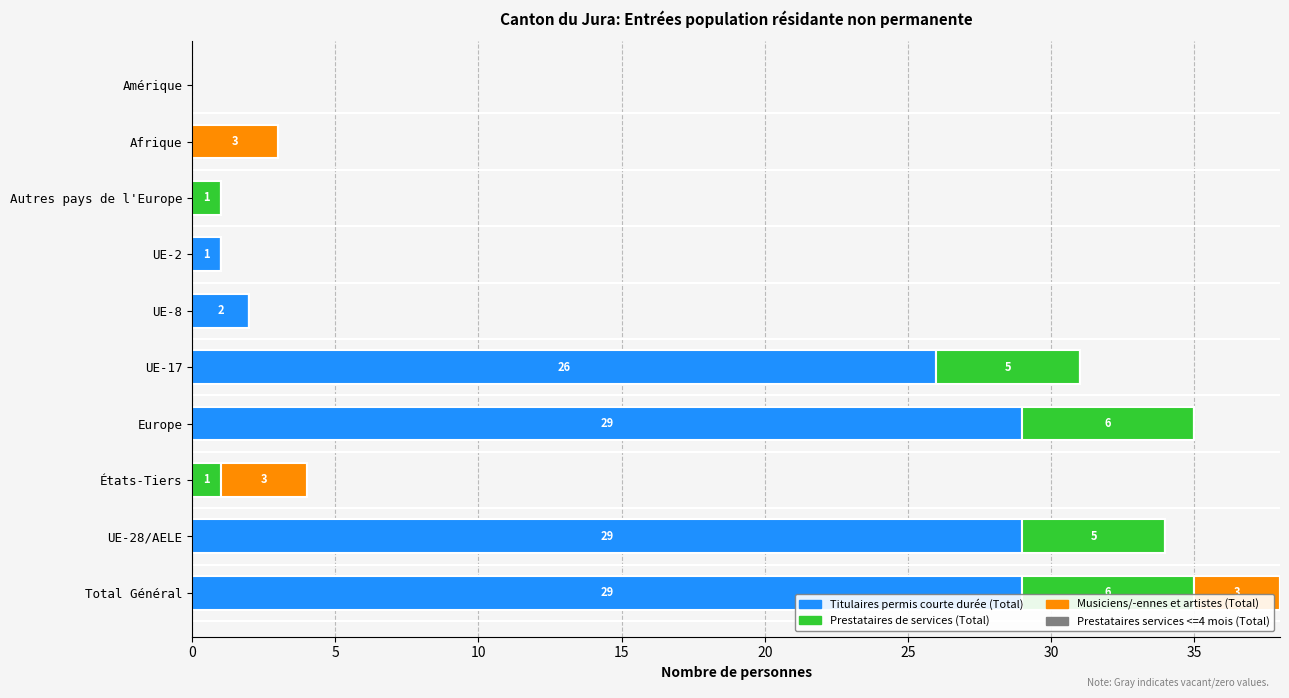

The Titulaires permis courte durée (Total) series shows 1 at UE-2. True or false?

True